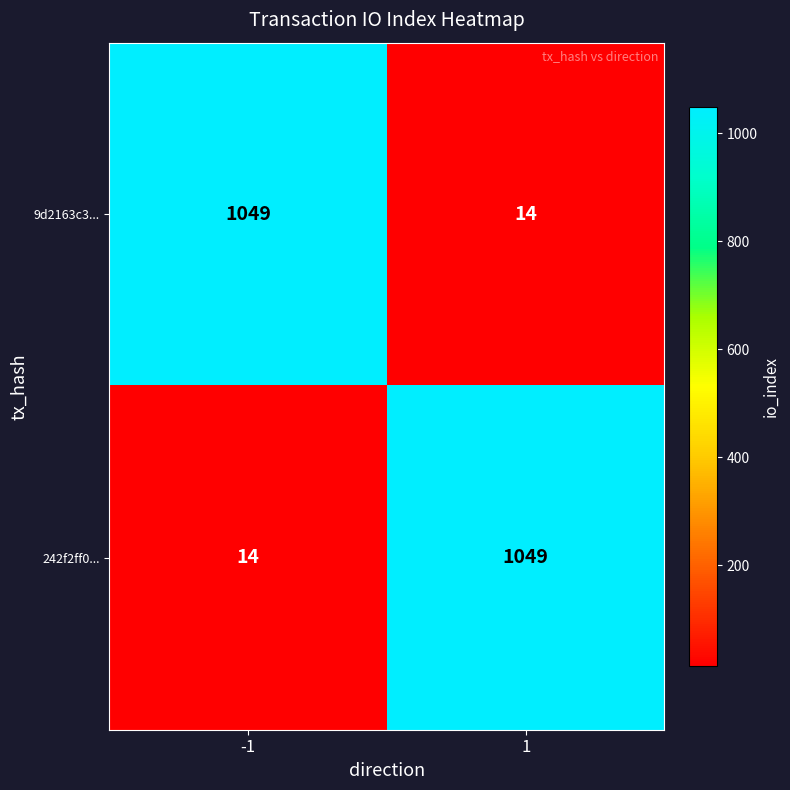

Is the value of 242f2ff0... at -1 greater than the value of 9d2163c3... at -1?

No